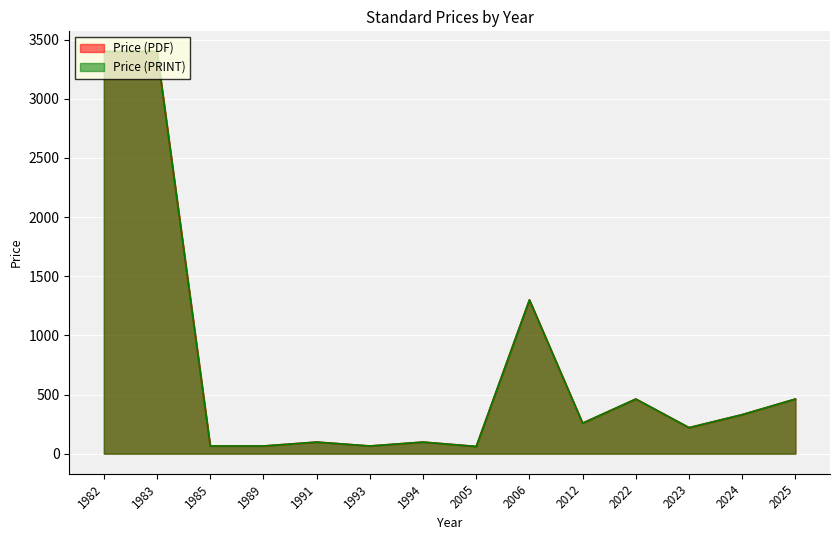

What is the difference between the maximum and minimum values in the Price (PDF) series?

3339